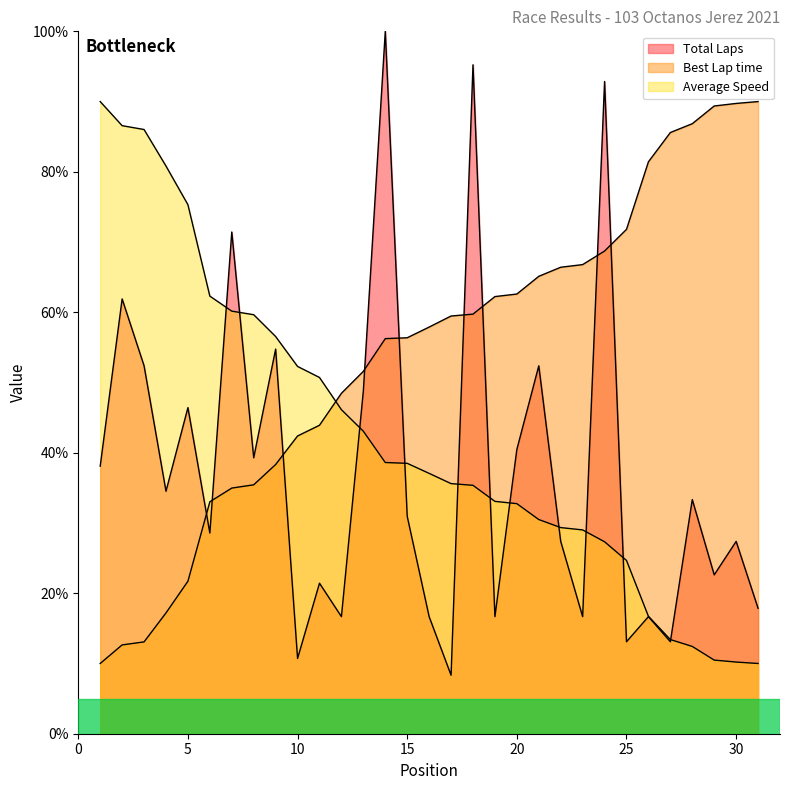

What is the total value across all series at 18?

190.3